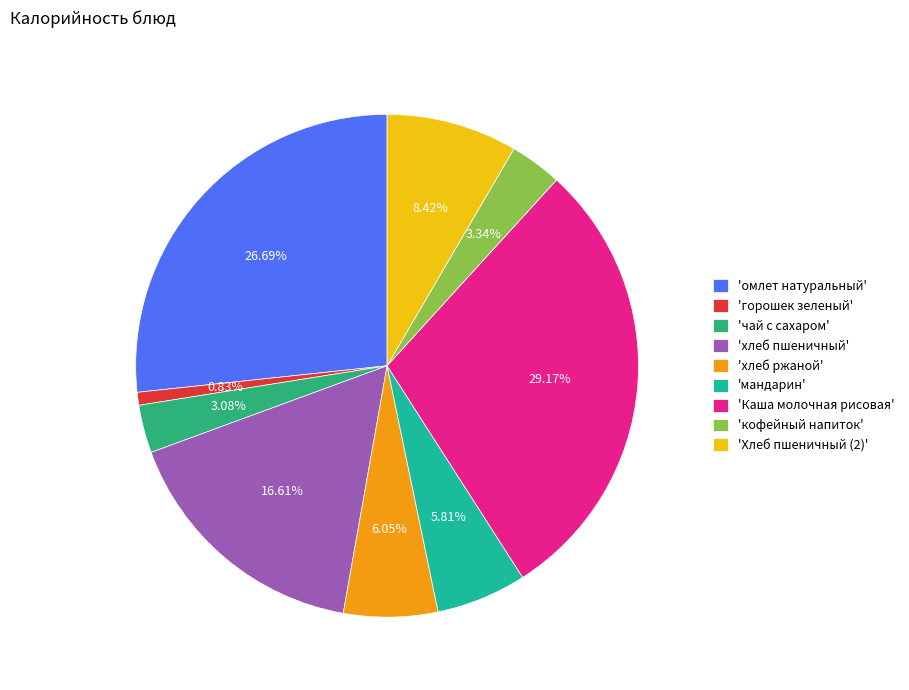

Is there any slice that represents more than half of the pie?

No